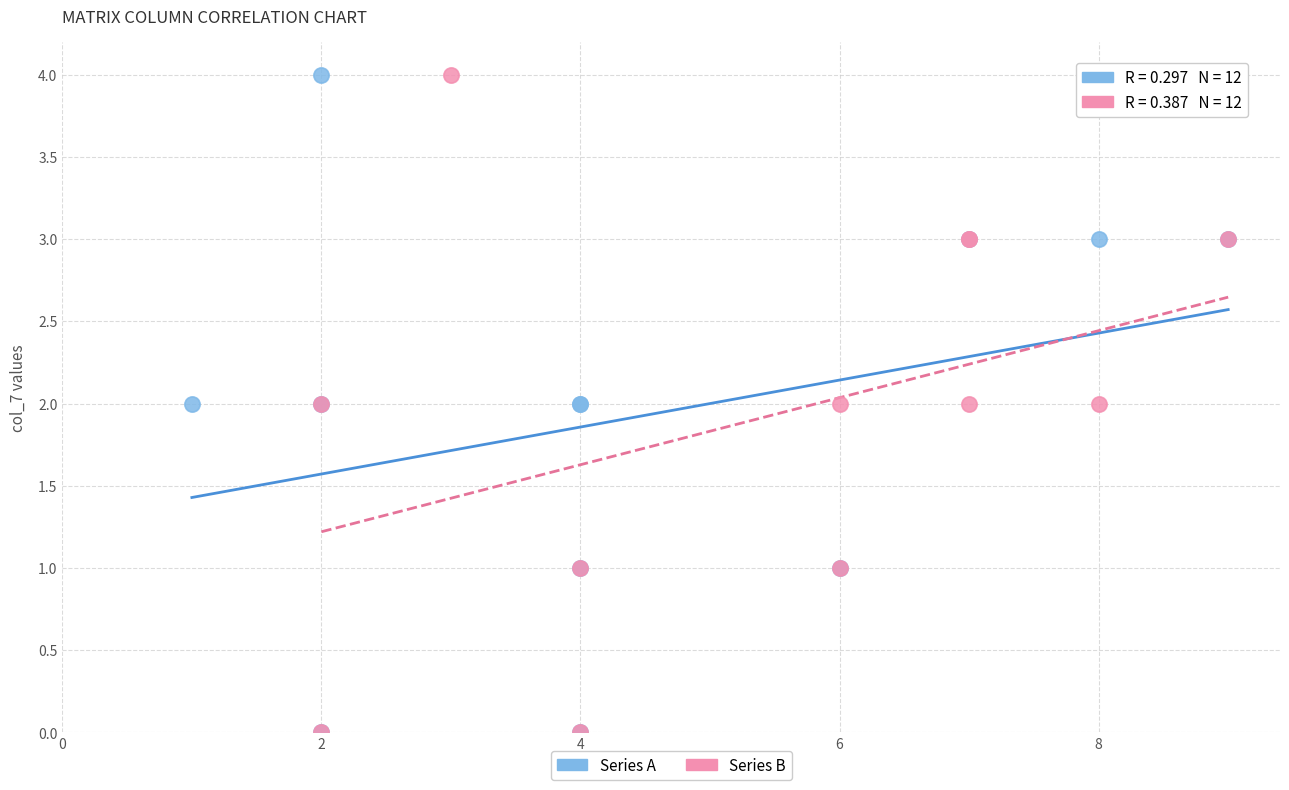

What are all the series names shown in the legend?

Series A, Series B